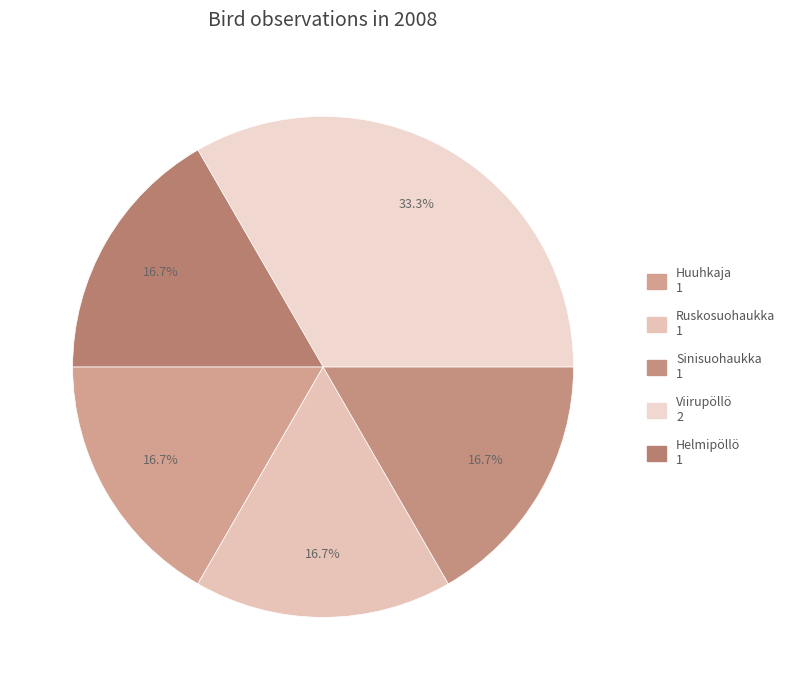

To the nearest percent, what is the average slice percentage?

20%